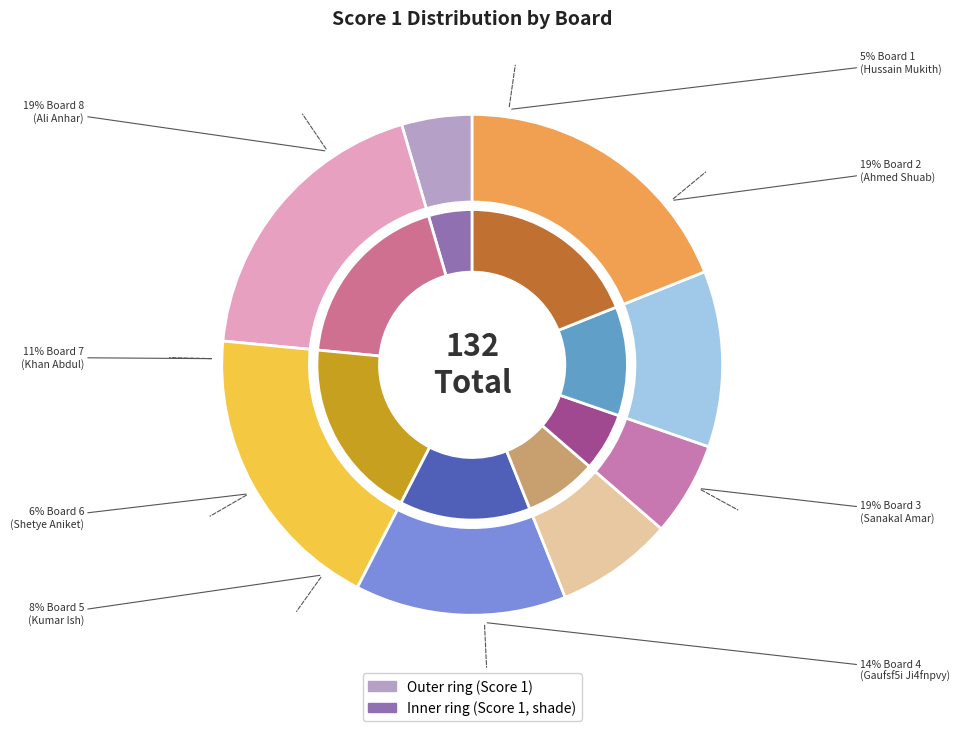

Rank the categories by value from lowest to highest.

1, 6, 5, 7, 4, 2, 3, 8